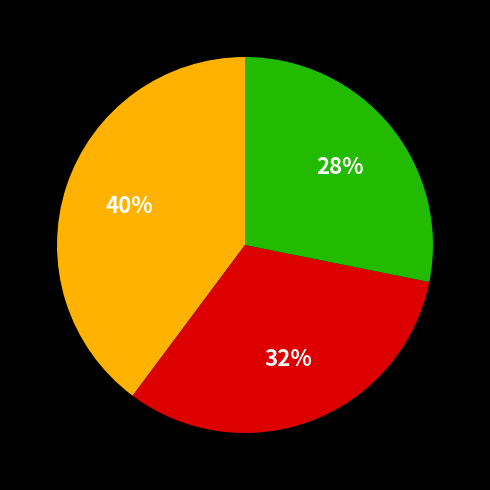

Is there any slice that represents more than half of the pie?

No